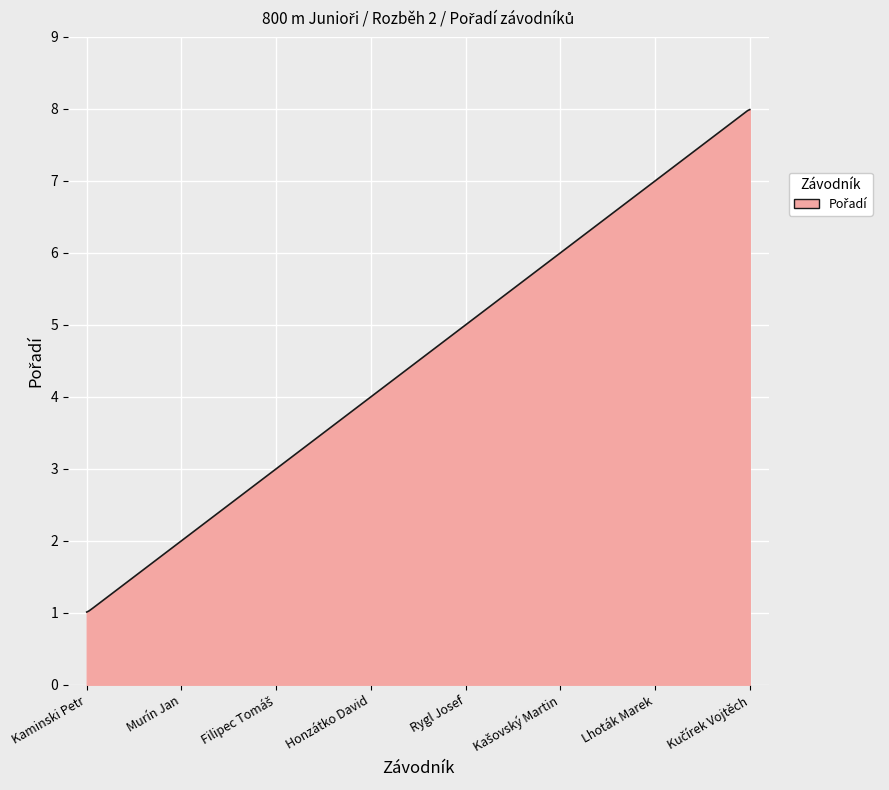

What is the maximum value shown in the chart?

8.0